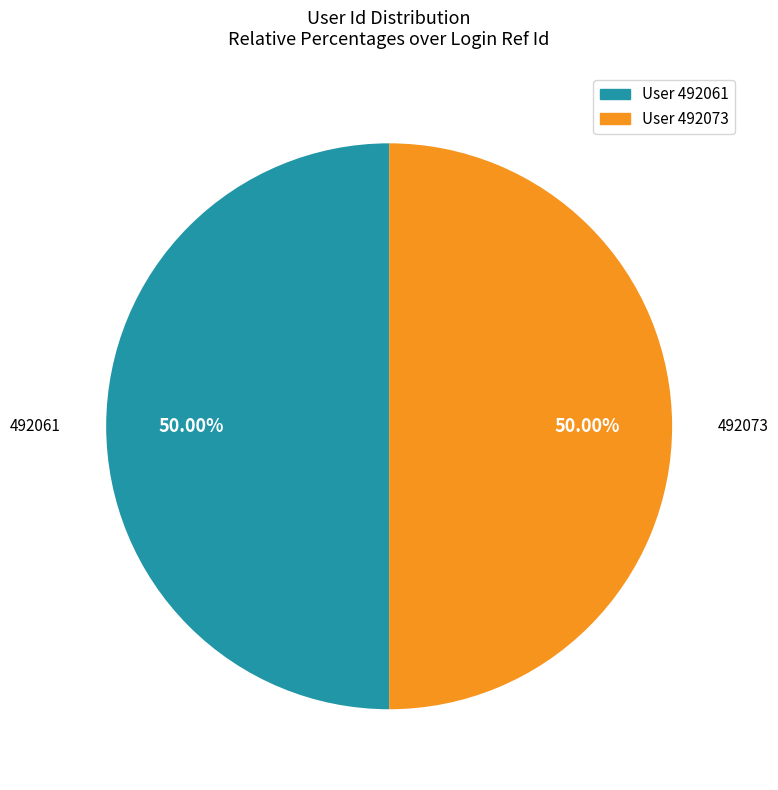

Which category has the smallest portion of the pie?

492061